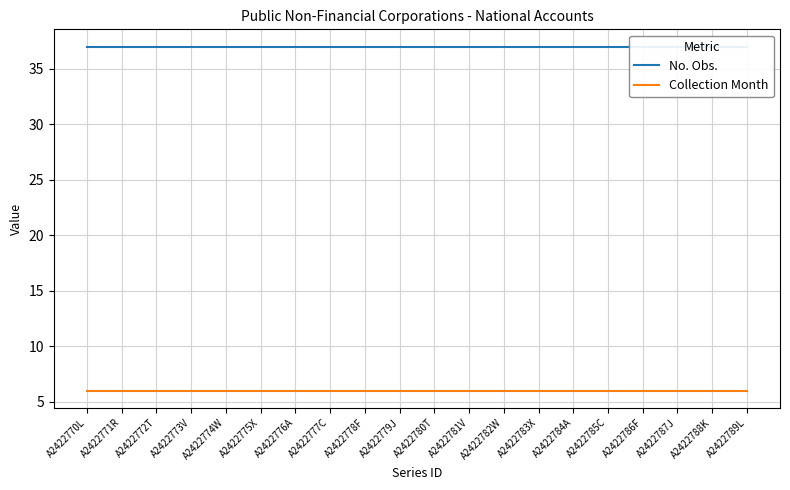

True or false: No. Obs. has a value of 37 at A2422770L.

True